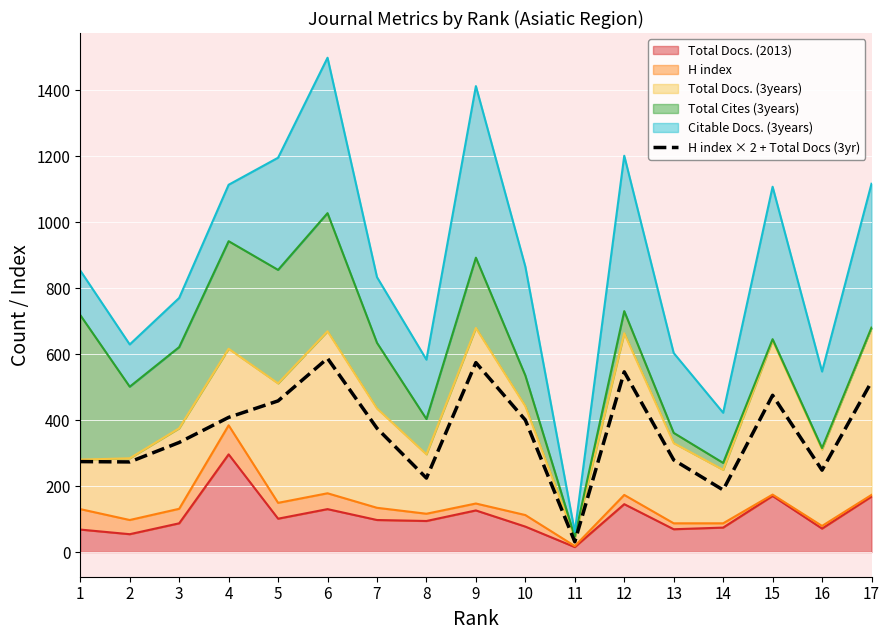

What is the difference between the values at 3 and 15?

143